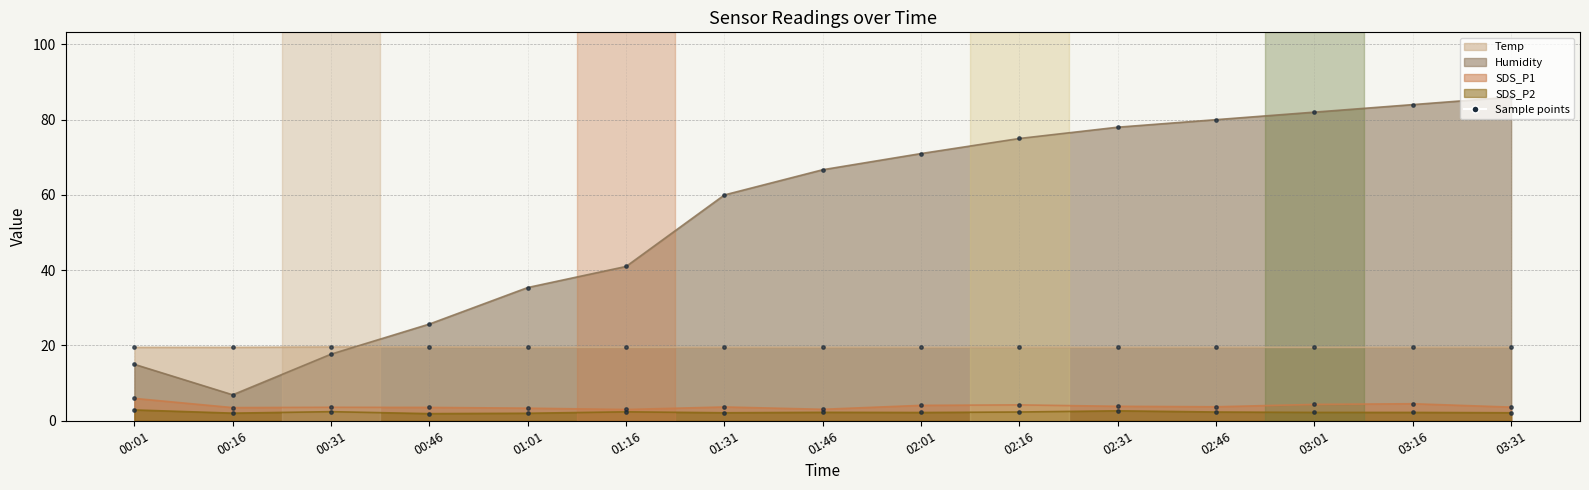

Which series has the largest total across all categories?

Humidity